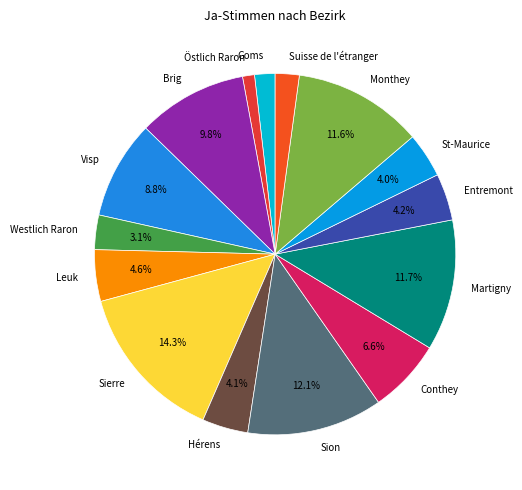

Is it true that Brig is 19% of the pie?

False